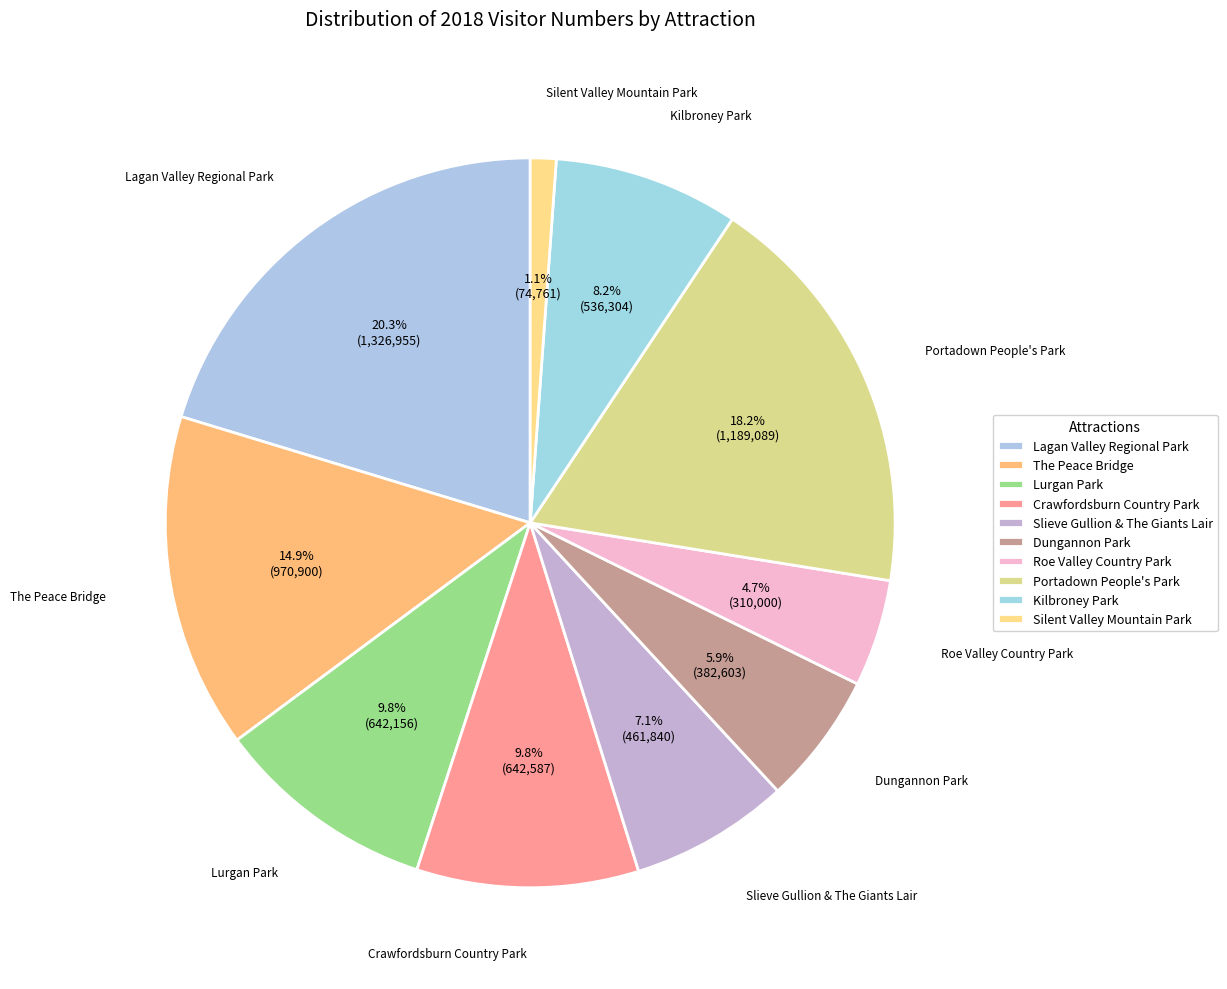

To the nearest percent, what percentage of the pie is Slieve Gullion & The Giants Lair?

7%